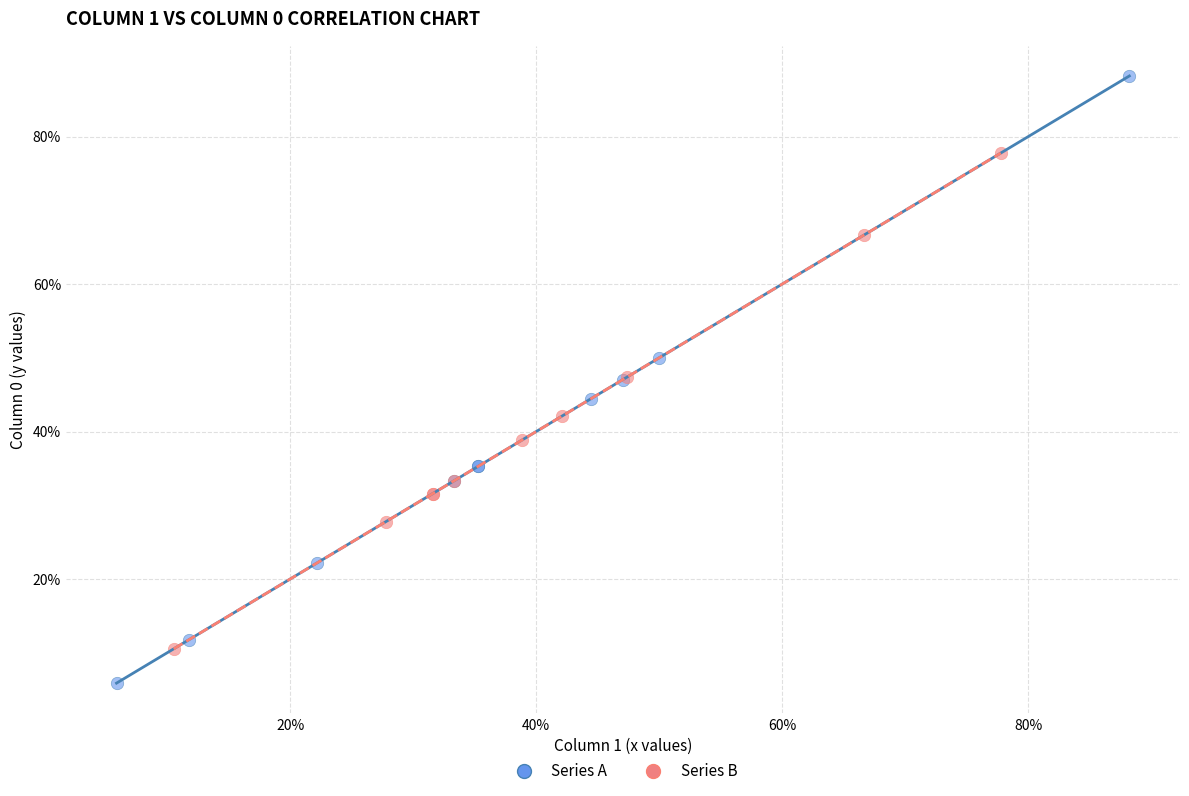

What are all the series names shown in the legend?

Series A, Series B